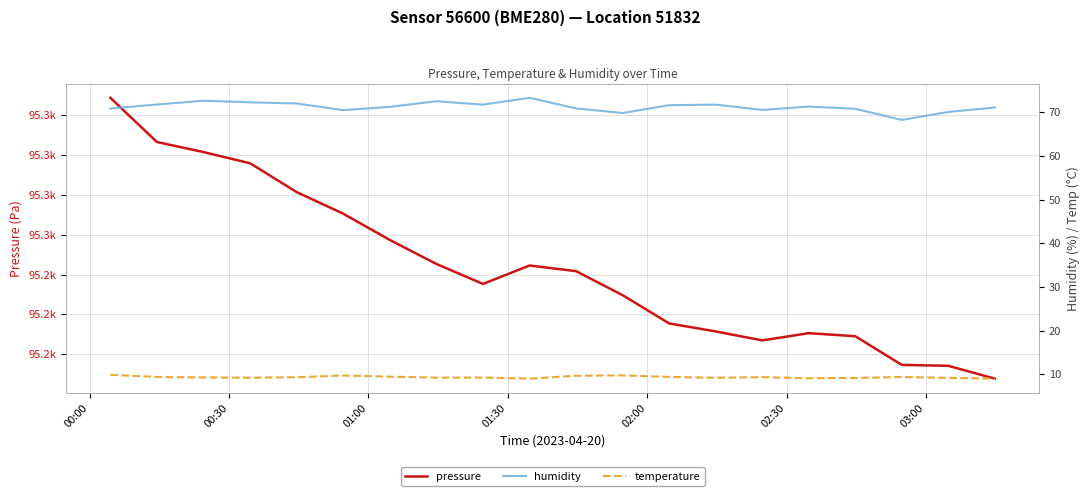

What is the difference between the second highest and second lowest values in the humidity series?

2.8